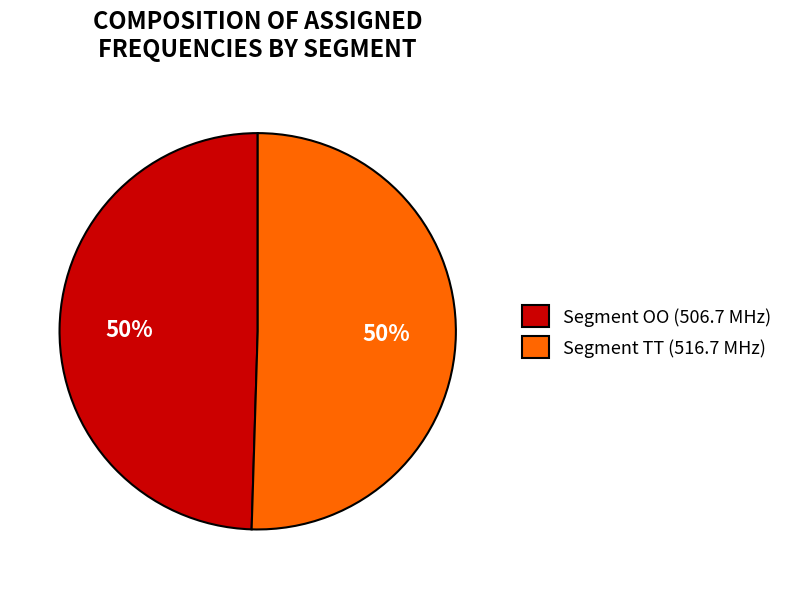

The Segment TT (516.7 MHz) slice represents 60% of the pie. True or false?

False